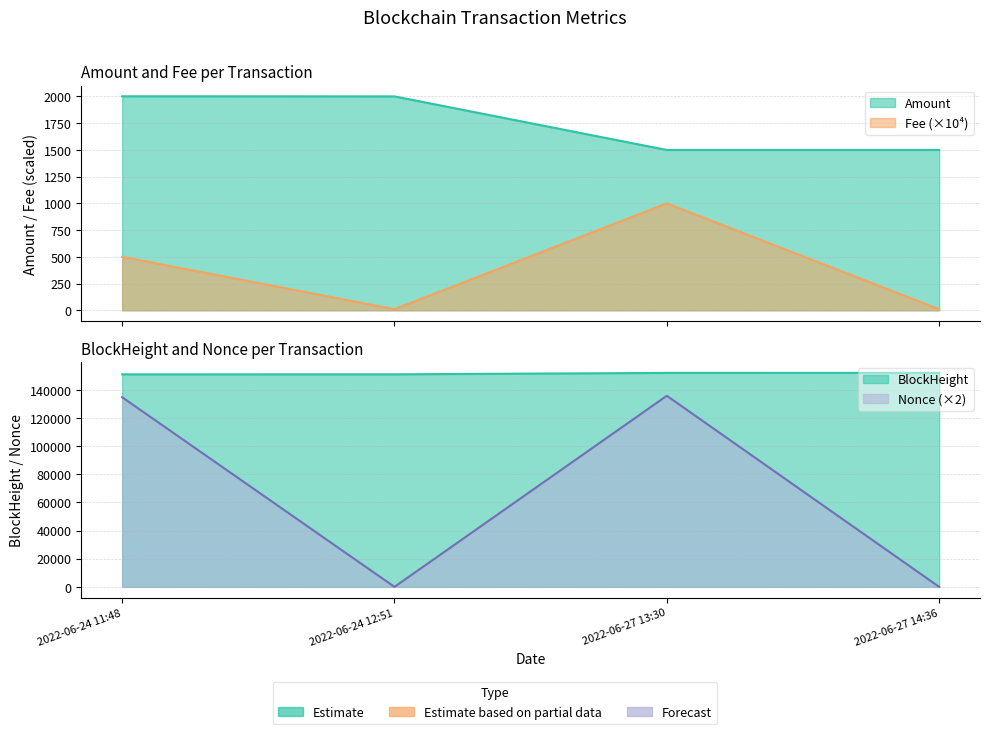

Is it true that Amount equals 2001.5 at 2022-06-24 11:48?

True